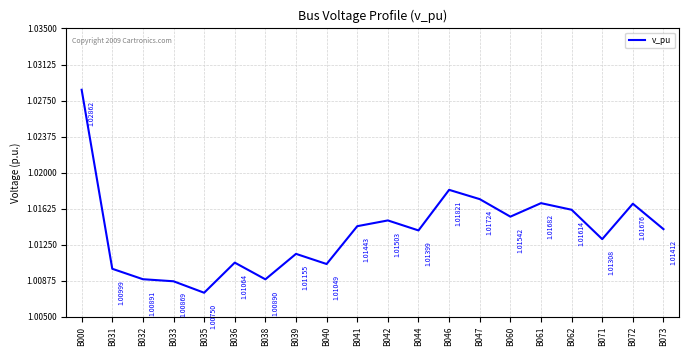

List the labels in order of value, largest first.

B000, B046, B047, B061, B072, B062, B060, B042, B041, B073, B044, B071, B039, B036, B040, B031, B032, B038, B033, B035